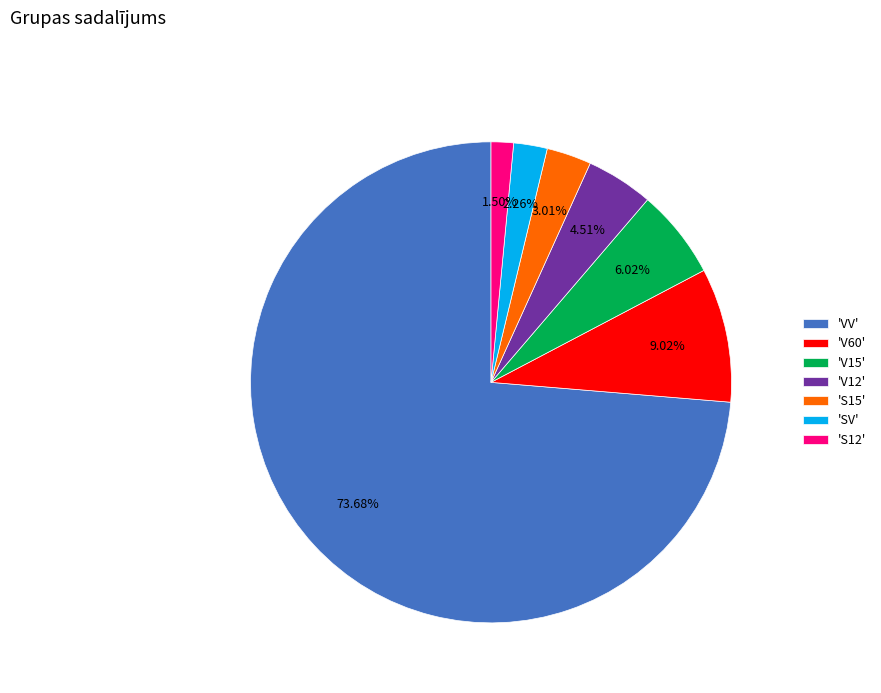

Which slice is the largest?

'VV'